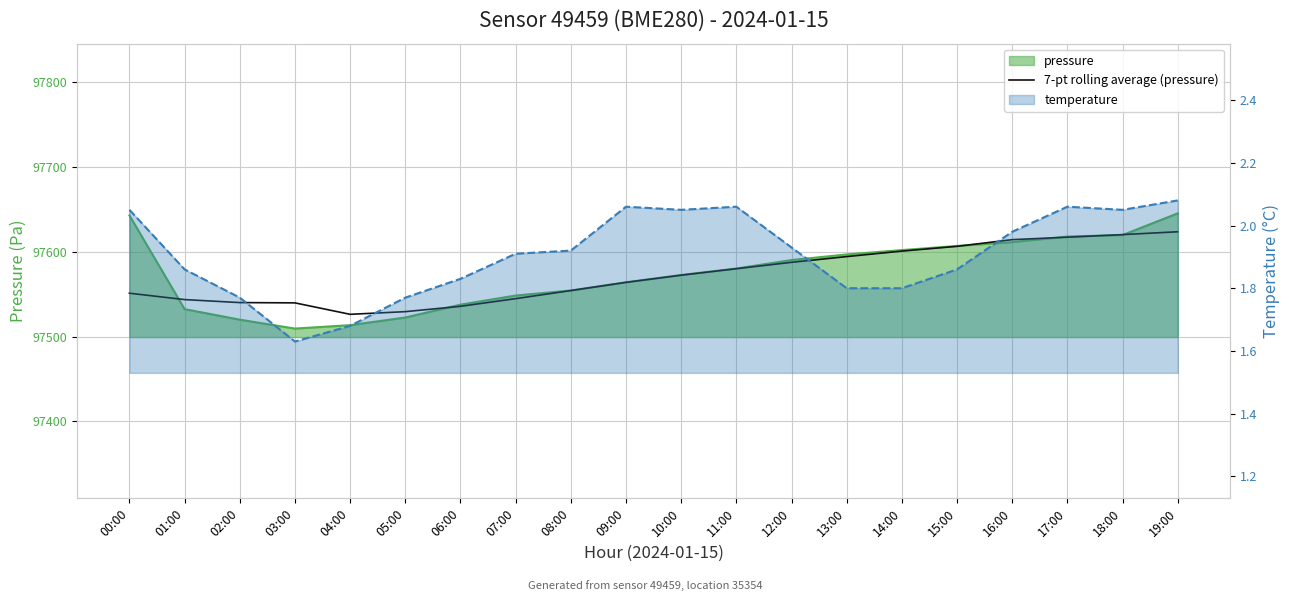

Reading right to left, extract all data points from this chart.

97623.5	97620.1	97617.1	97614.2	97606.3	97600.7	97594.2	97587.5	97580.0	97572.3	97563.9	97554.2	97544.7	97535.6	97529.4	97526.2	97539.7	97540.0	97543.6	97551.1